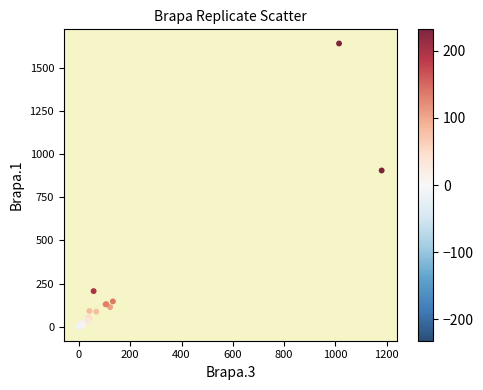

What Y value in the scatter plot is closest to 820?

905.2